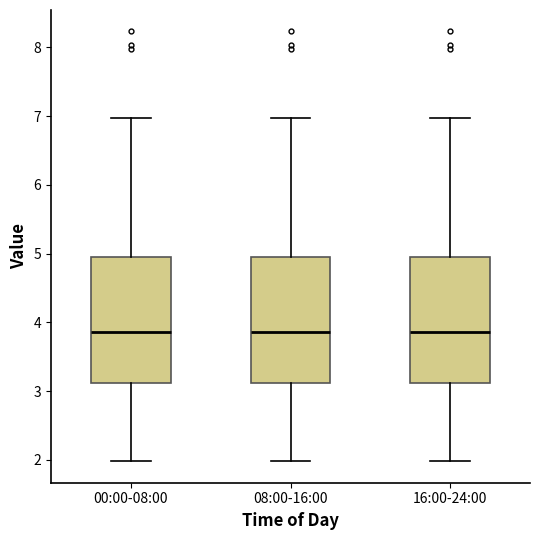

Reading left to right, transcribe this box plot: for each box, give where its median line is, the range the box spans, and where its two whiskers end, as read against the y-axis. The values are not printed on the chart, so give them approximately, as read against the axis.

00:00-08:00: median 3.9, box 3.1 to 5.0, whiskers 2.0 to 7.0
08:00-16:00: median 3.9, box 3.1 to 5.0, whiskers 2.0 to 7.0
16:00-24:00: median 3.9, box 3.1 to 5.0, whiskers 2.0 to 7.0